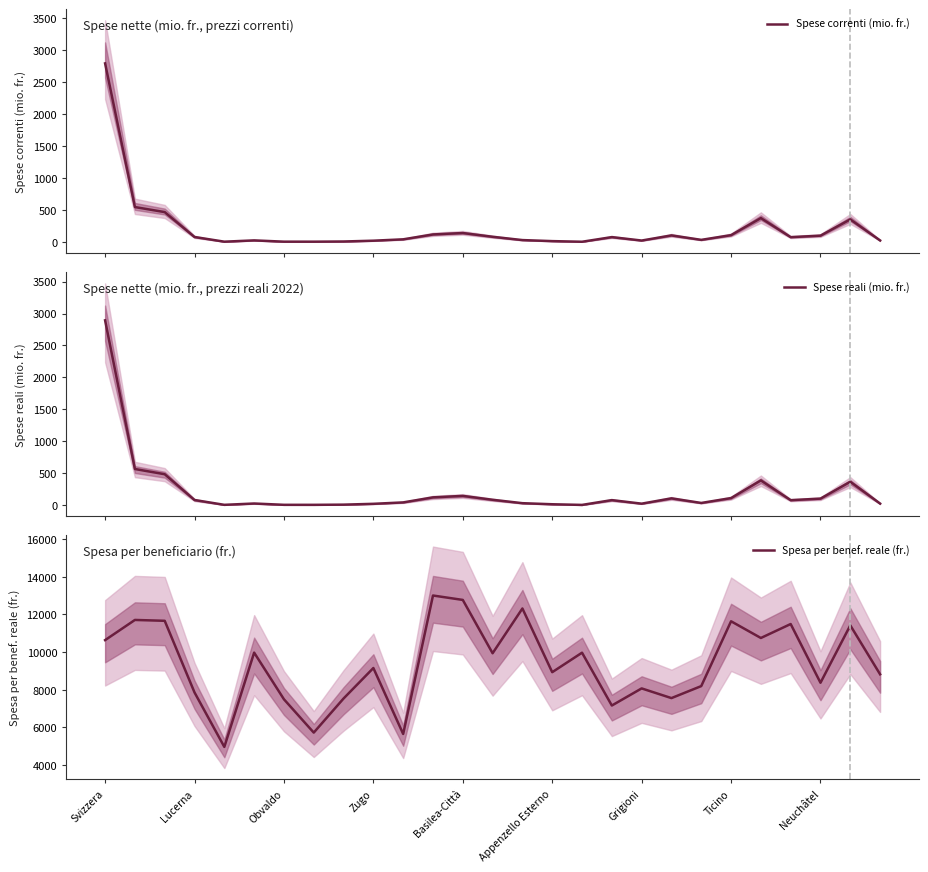

What is the maximum value for Spese correnti (mio. fr.)?

2796.1